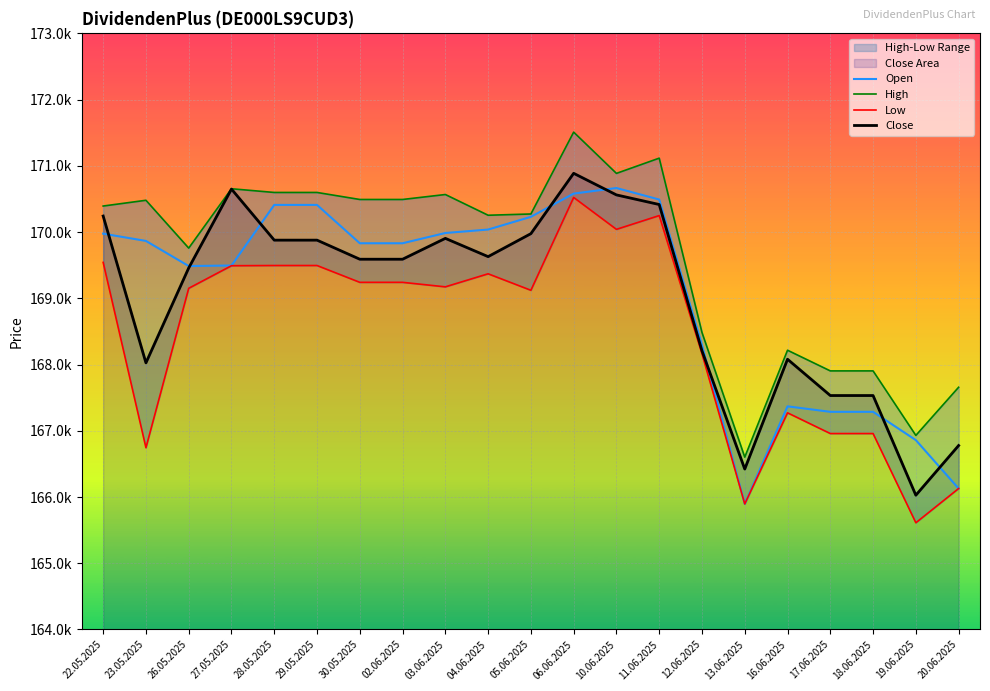

What value does the Open series have at 10.06.2025?

170665